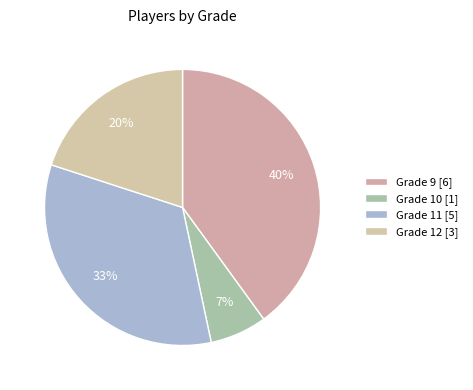

Count the number of slices in the pie.

4